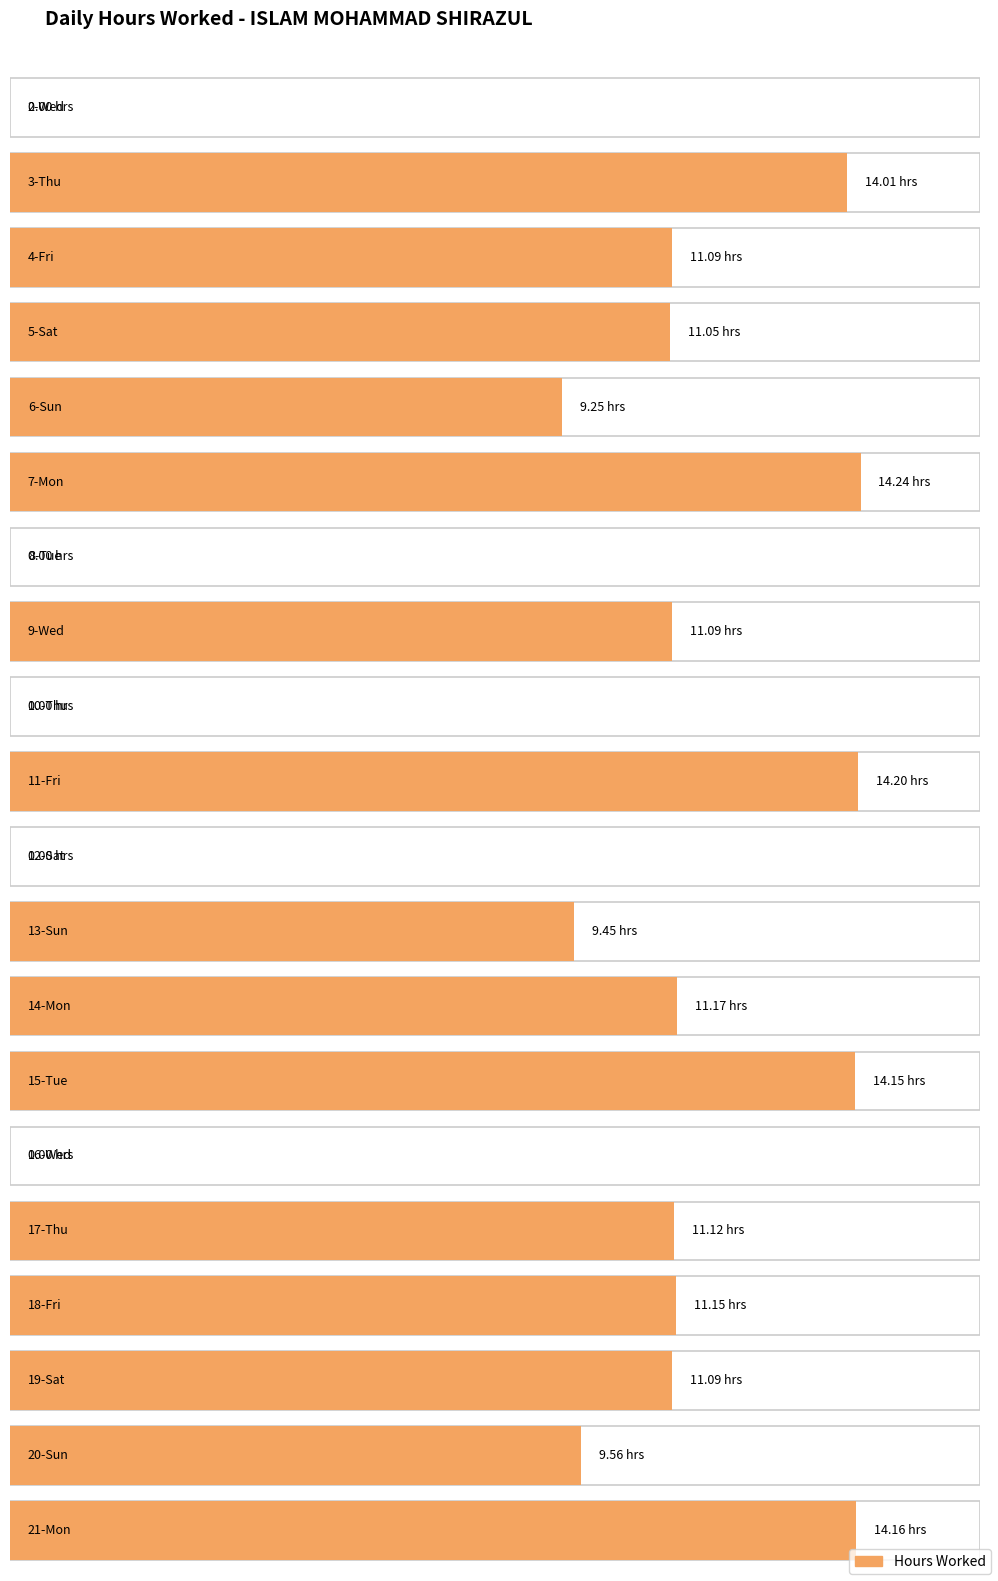

List the labels in order of value, largest first.

7-Mon, 11-Fri, 21-Mon, 15-Tue, 3-Thu, 14-Mon, 18-Fri, 17-Thu, 4-Fri, 9-Wed, 19-Sat, 5-Sat, 20-Sun, 13-Sun, 6-Sun, 2-Wed, 8-Tue, 10-Thu, 12-Sat, 16-Wed